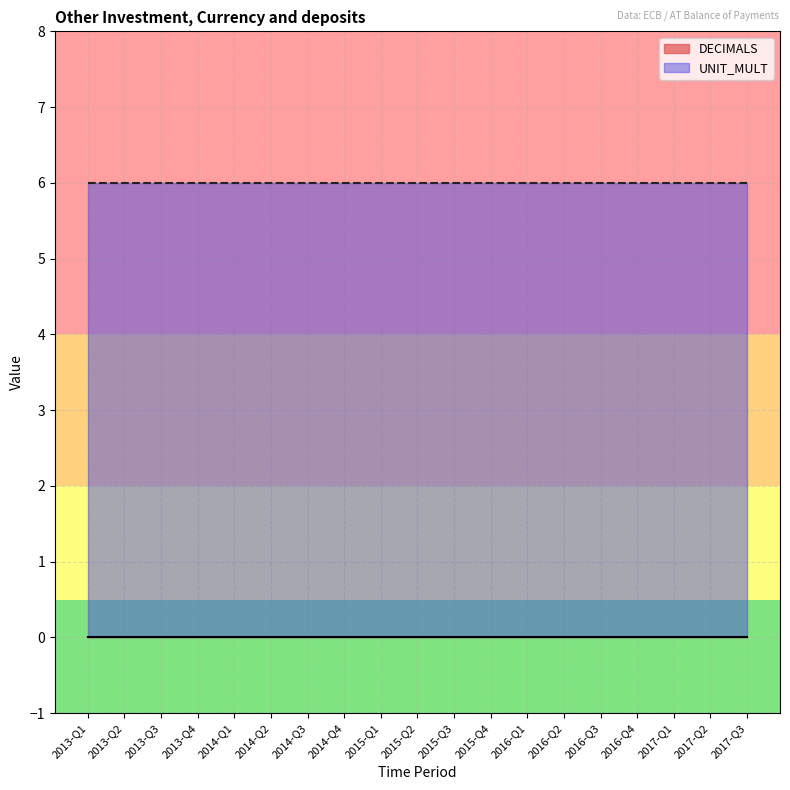

Reading left to right, what are all the values shown in this chart?

DECIMALS: 2013-Q1=0	2013-Q2=0	2013-Q3=0	2013-Q4=0	2014-Q1=0	2014-Q2=0	2014-Q3=0	2014-Q4=0	2015-Q1=0	2015-Q2=0	2015-Q3=0	2015-Q4=0	2016-Q1=0	2016-Q2=0	2016-Q3=0	2016-Q4=0	2017-Q1=0	2017-Q2=0	2017-Q3=0
UNIT_MULT: 2013-Q1=6	2013-Q2=6	2013-Q3=6	2013-Q4=6	2014-Q1=6	2014-Q2=6	2014-Q3=6	2014-Q4=6	2015-Q1=6	2015-Q2=6	2015-Q3=6	2015-Q4=6	2016-Q1=6	2016-Q2=6	2016-Q3=6	2016-Q4=6	2017-Q1=6	2017-Q2=6	2017-Q3=6